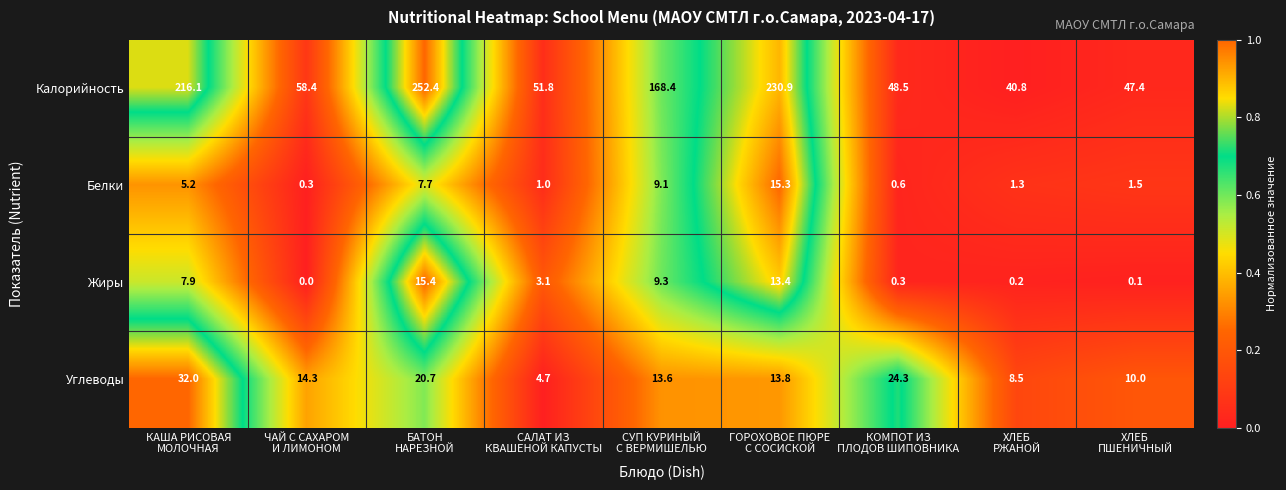

What is the total value across all series at ЧАЙ С САХАРОМ
И ЛИМОНОМ?

73.0